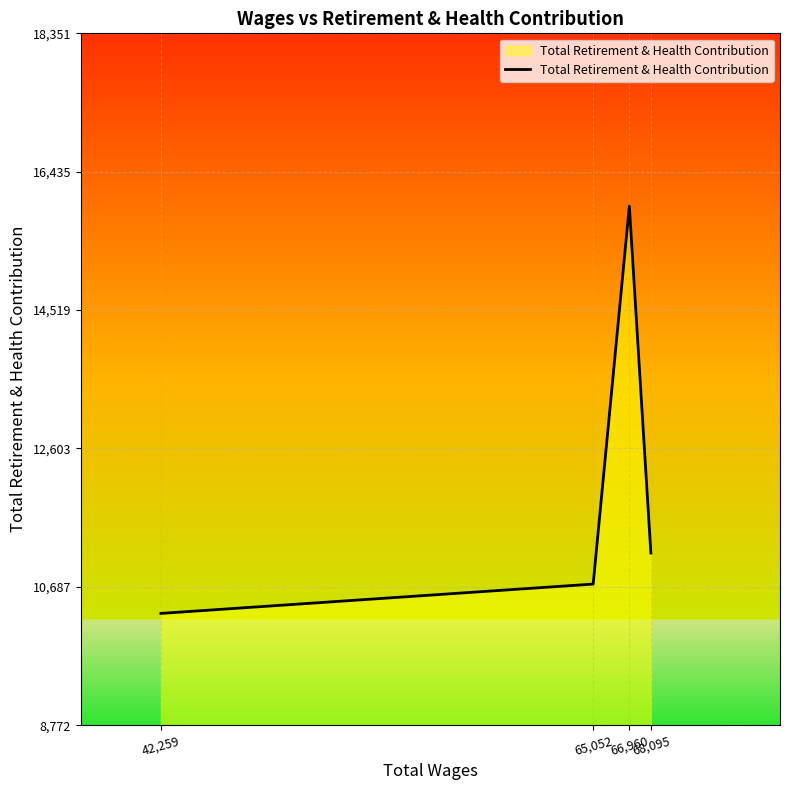

What is the approximate value at 68,095?

11156